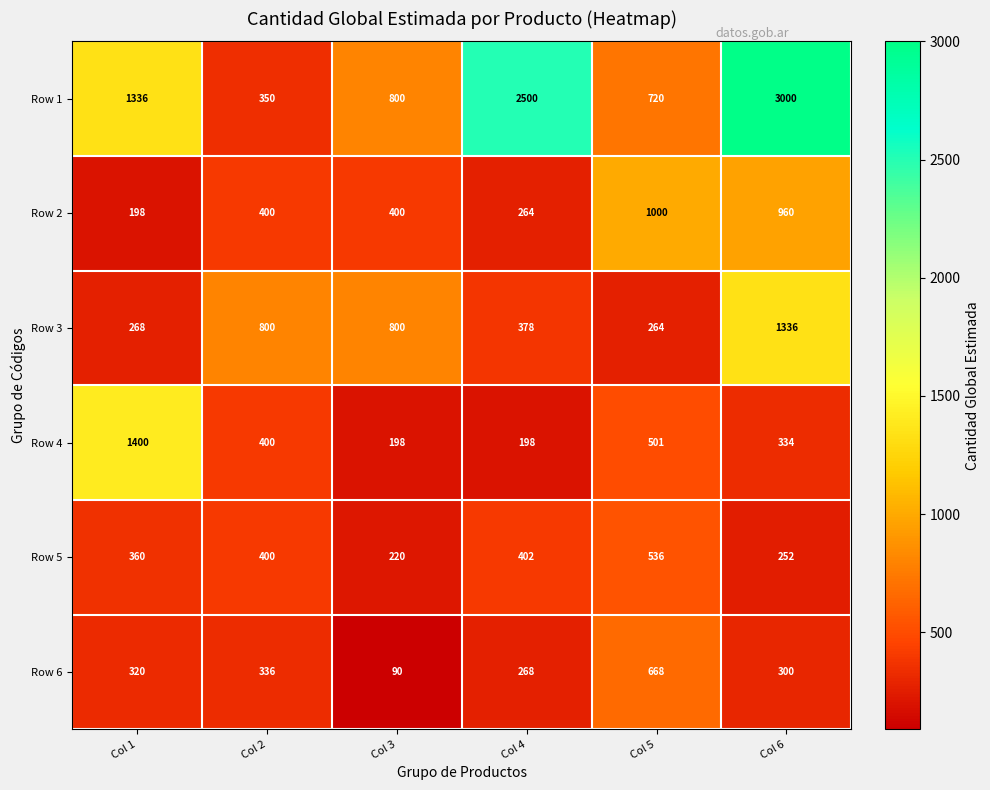

What is the difference between the highest and lowest values at Col 5?

736